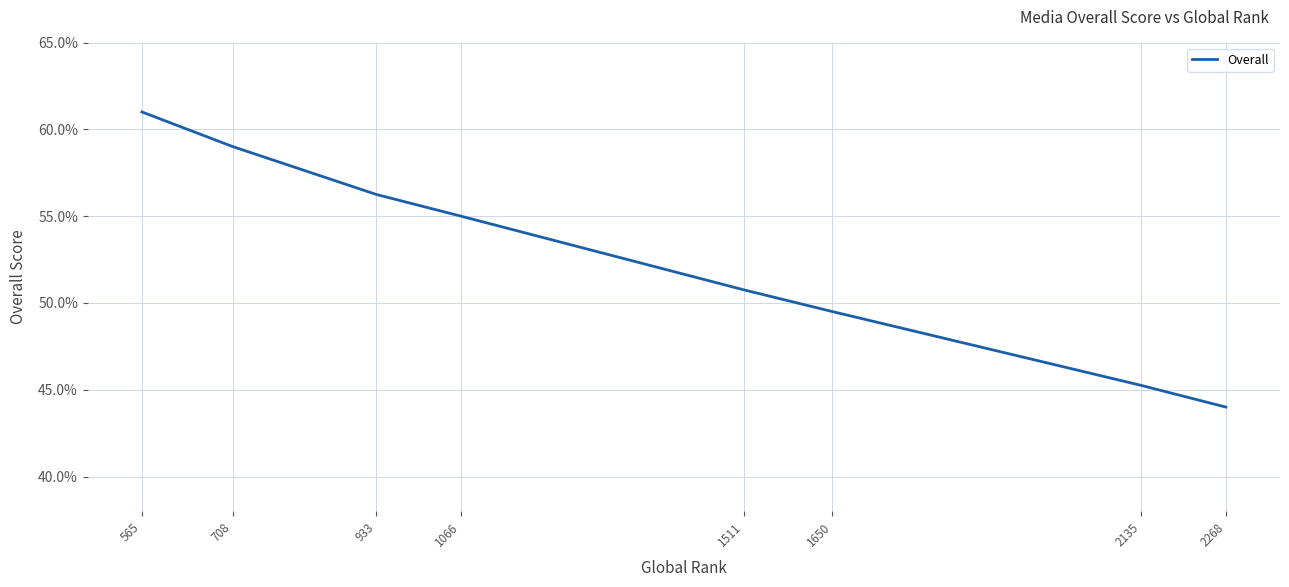

How many lines are shown in the chart?

1